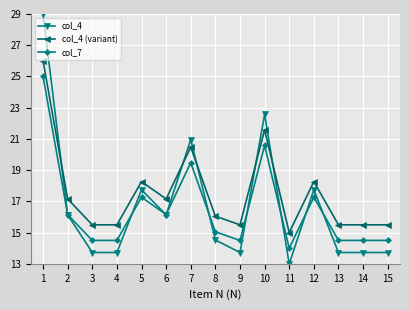

At which category is the sum across all series the highest?

1